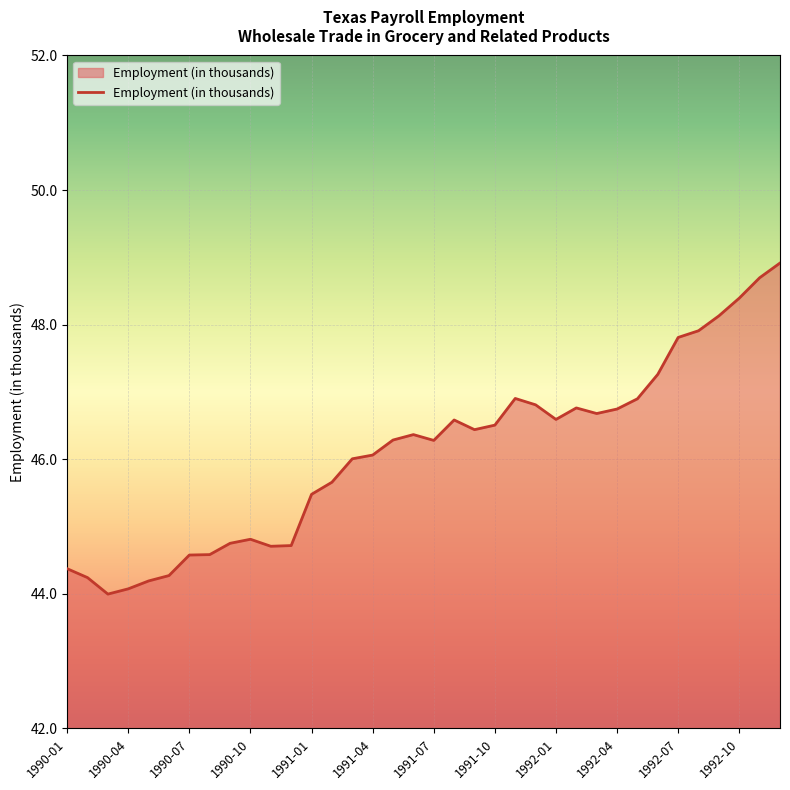

What is the greatest value displayed?

48.9